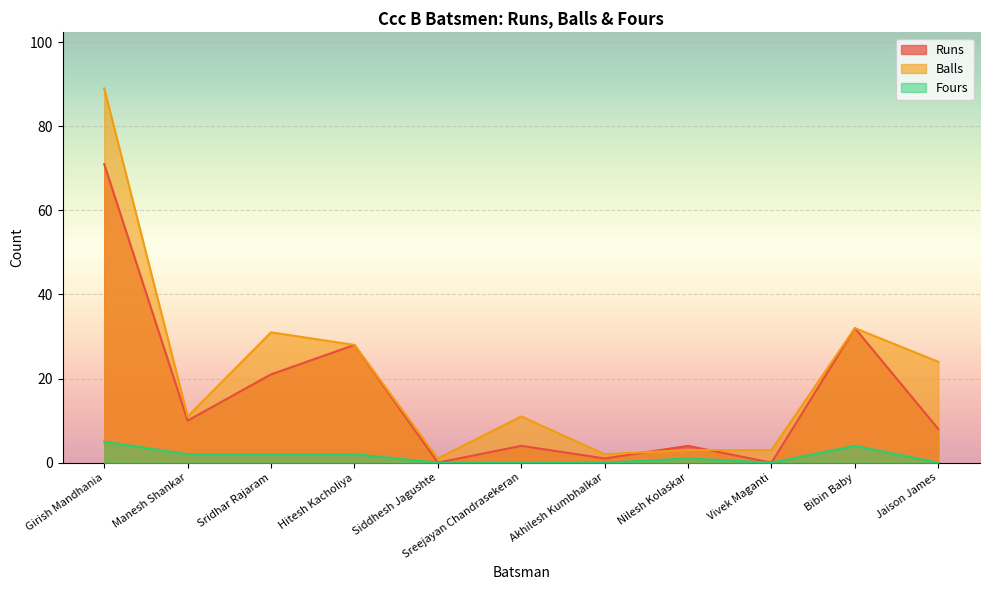

What is the maximum value for Runs?

71